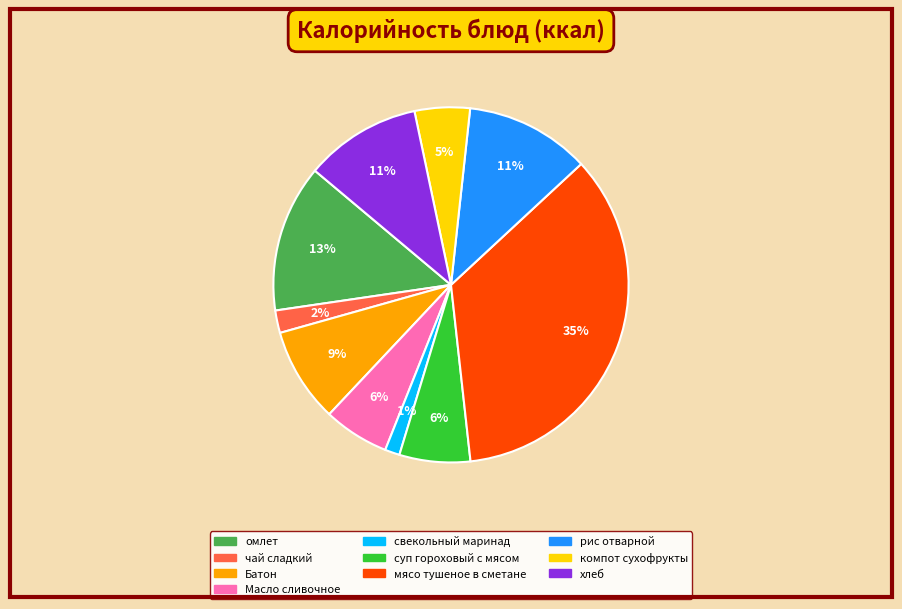

Which has a higher value, мясо тушеное в сметане or компот сухофрукты?

мясо тушеное в сметане